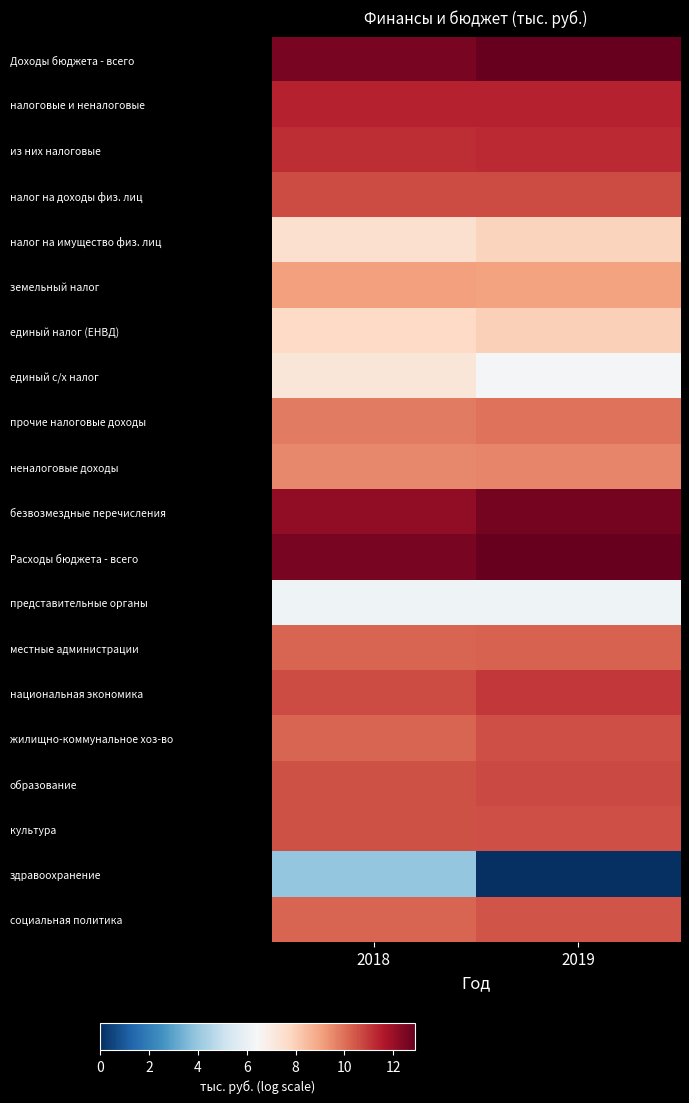

Reading left to right, what are all the values shown in this chart?

Доходы бюджета - всего: 2018=12.6	2019=12.9
налоговые и неналоговые: 2018=11.4	2019=11.4
из них налоговые: 2018=11.2	2019=11.2
налог на доходы физ. лиц: 2018=10.6	2019=10.6
налог на имущество физ. лиц: 2018=7.5	2019=7.9
земельный налог: 2018=9.1	2019=9.1
единый налог (ЕНВД): 2018=7.7	2019=8.0
единый с/х налог: 2018=7.2	2019=6.4
прочие налоговые доходы: 2018=9.8	2019=9.9
неналоговые доходы: 2018=9.6	2019=9.6
безвозмездные перечисления: 2018=12.2	2019=12.6
Расходы бюджета - всего: 2018=12.6	2019=12.9
представительные органы: 2018=6.2	2019=6.2
местные администрации: 2018=10.2	2019=10.2
национальная экономика: 2018=10.7	2019=11.0
жилищно-коммунальное хоз-во: 2018=10.2	2019=10.6
образование: 2018=10.5	2019=10.7
культура: 2018=10.6	2019=10.6
здравоохранение: 2018=3.9	2019=0.0
социальная политика: 2018=10.2	2019=10.5